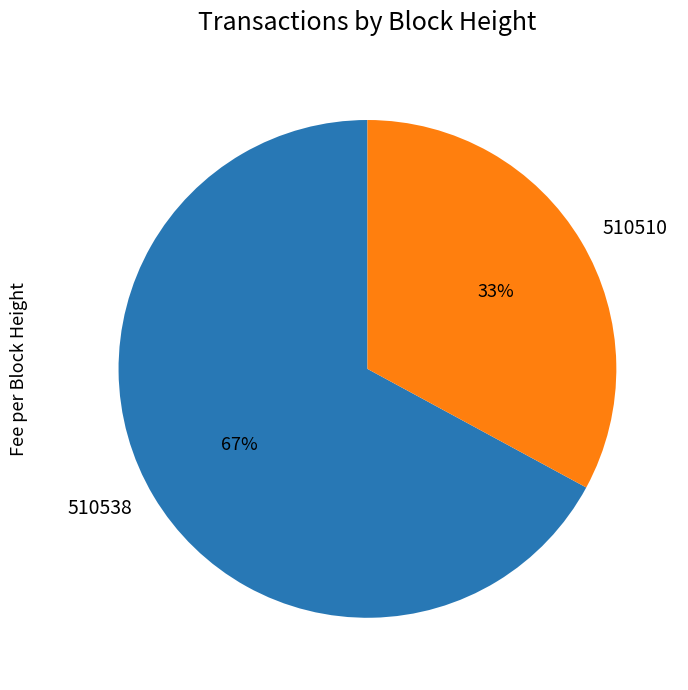

Which slice is the smallest?

510510